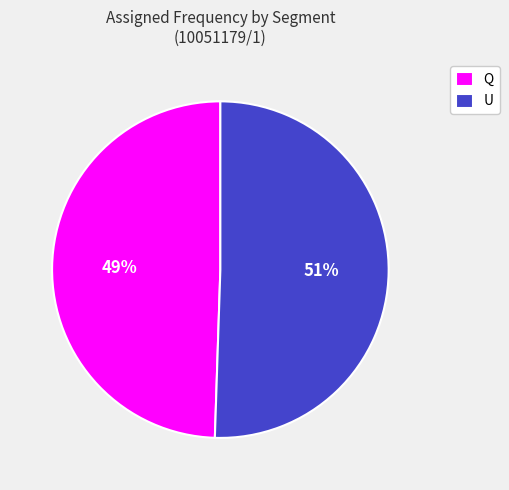

Which has a higher value, U or Q?

U